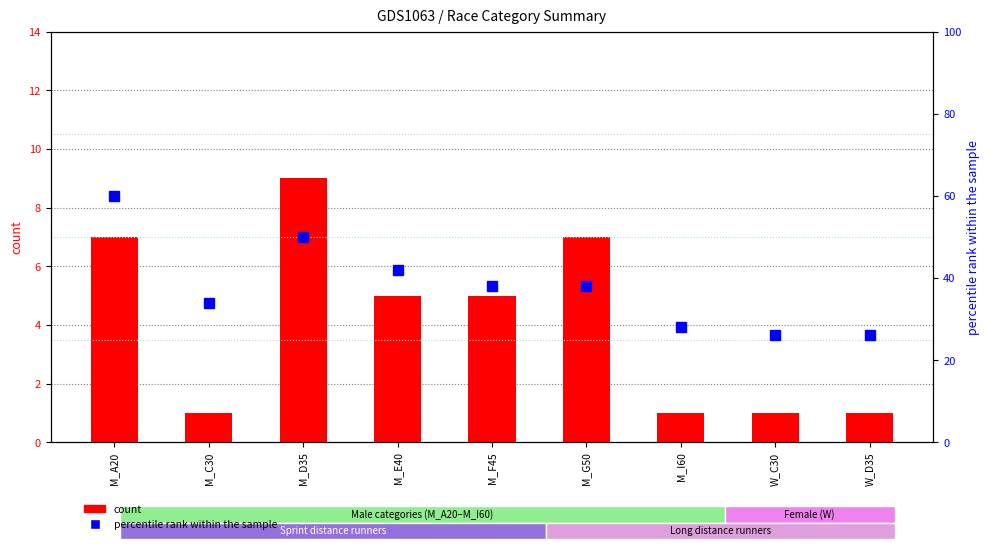

What is the difference between the second highest and minimum values in the percentile rank within the sample series?

24.0